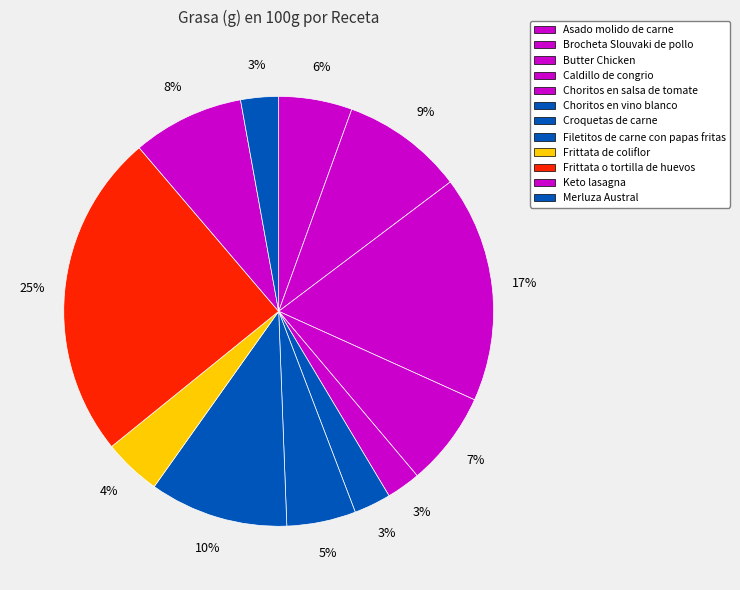

Is it true that Frittata de coliflor is 10% of the pie?

False